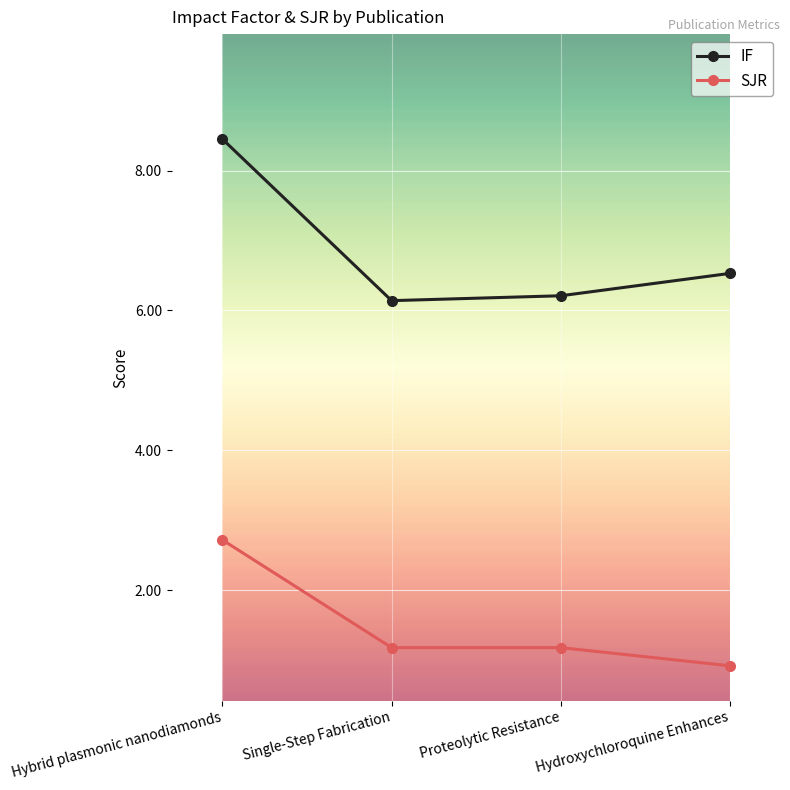

Which series has the largest total across all categories?

IF